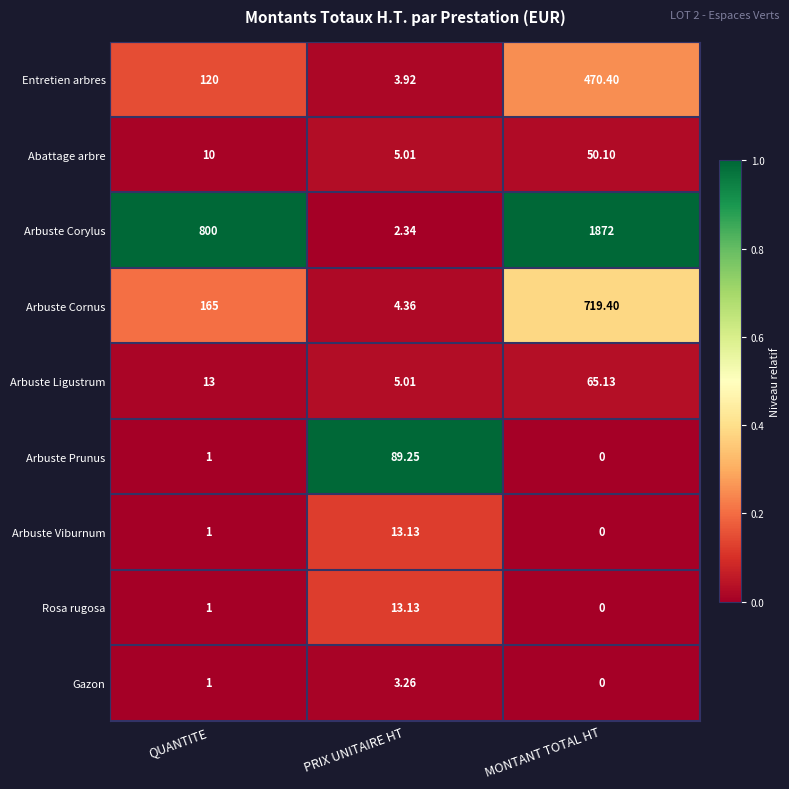

Rank the categories by Arbuste Cornus value from highest to lowest.

MONTANT TOTAL HT, QUANTITE, PRIX UNITAIRE HT